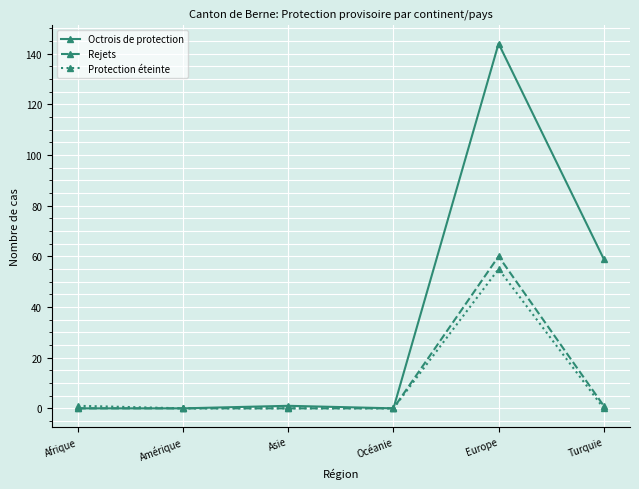

Which label corresponds to the largest value in the chart?

Europe